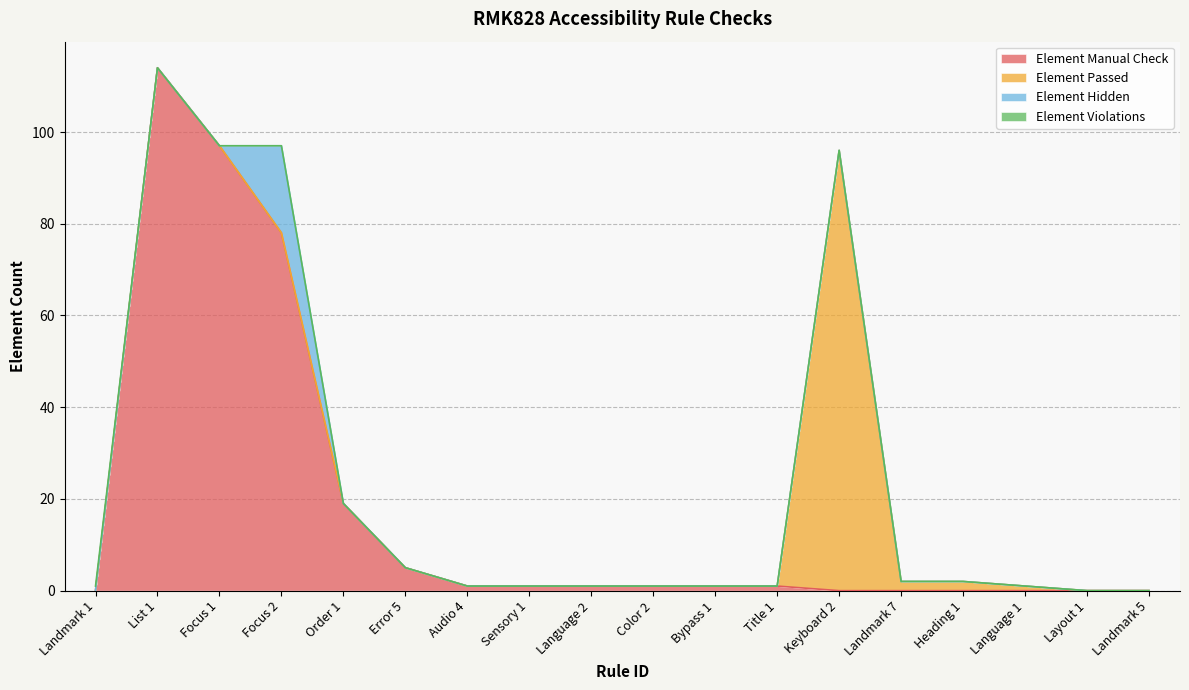

The value of Element Manual Check at Audio 4 is 2. True or false?

False